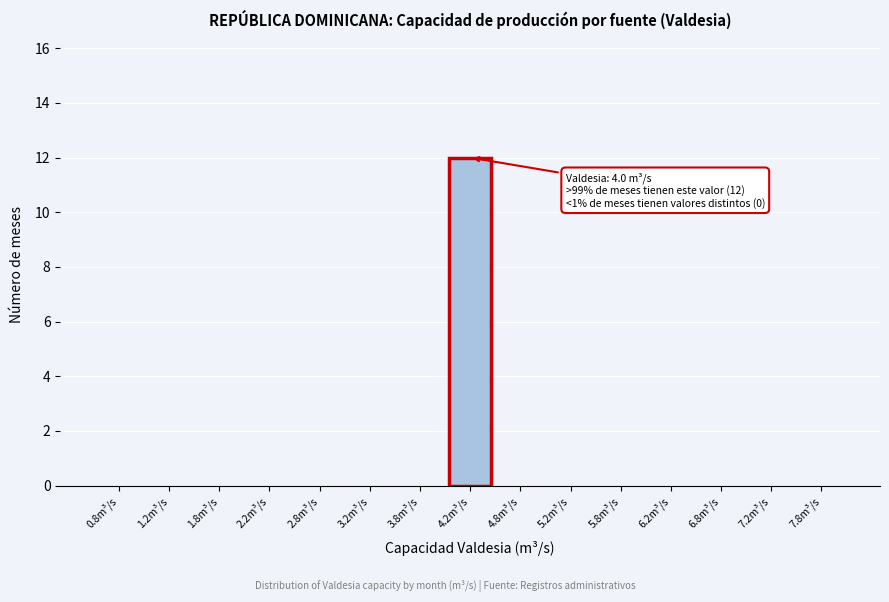

Which range on the x-axis has the tallest bar?

4.0 to 4.5